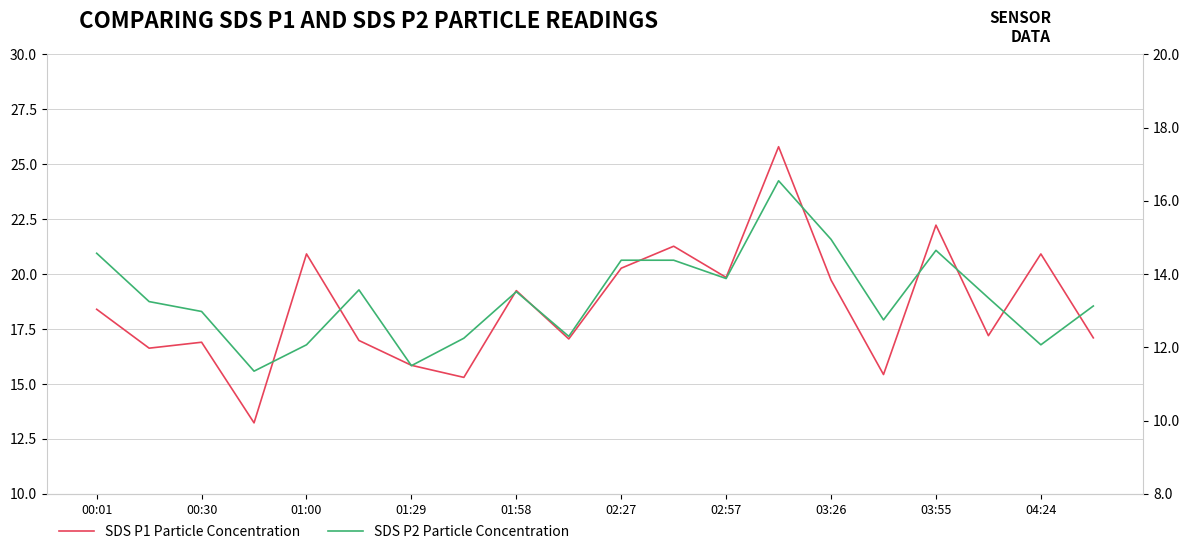

Where does the SDS P2 Particle Concentration series first go above 13?

00:01